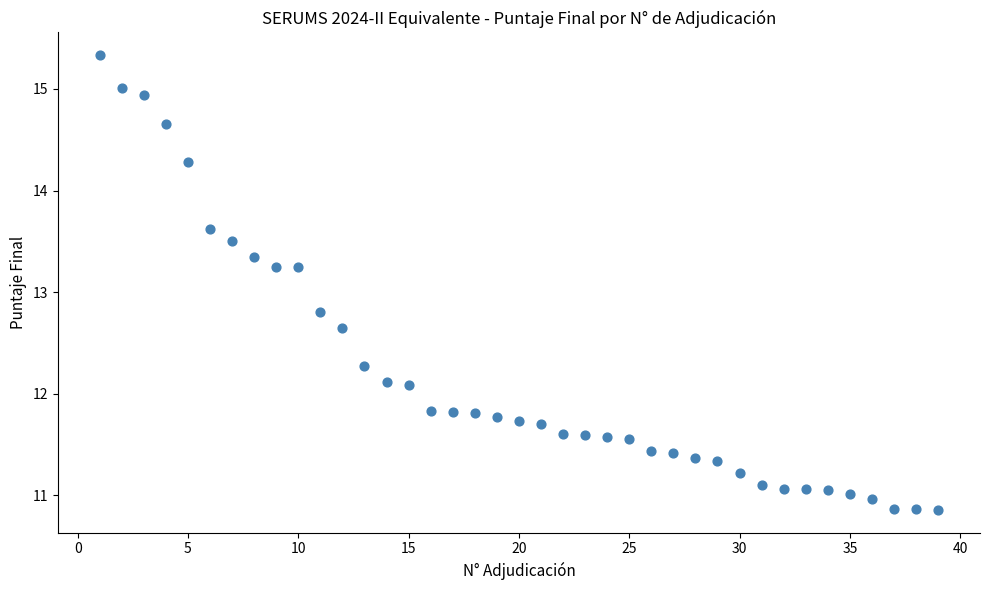

What is the range of X values (max minus min)?

38.0